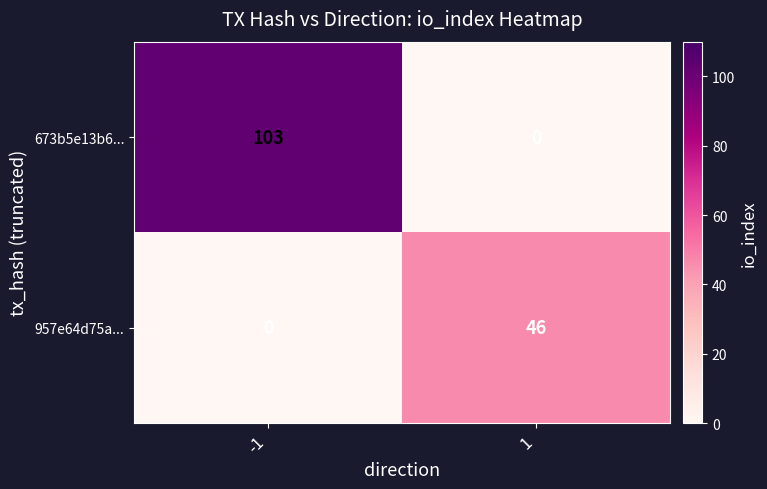

What is the sum of the 673b5e13b6... values at 1 and -1?

103